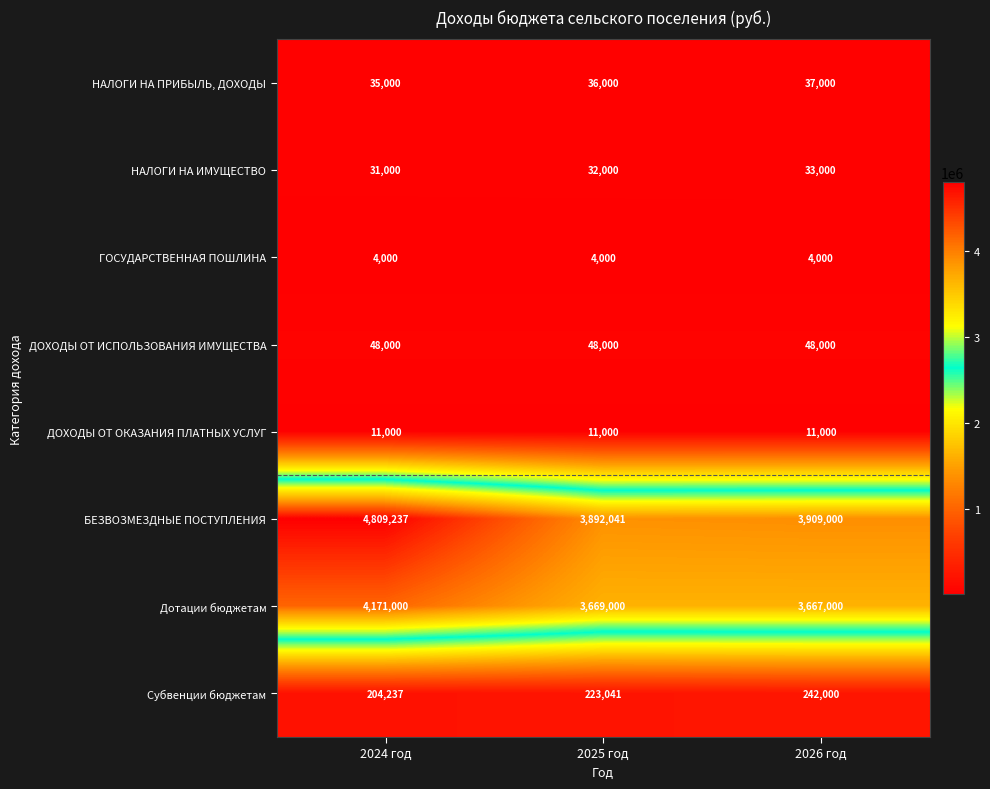

What is the total value across all series at 2026 год?

7951000